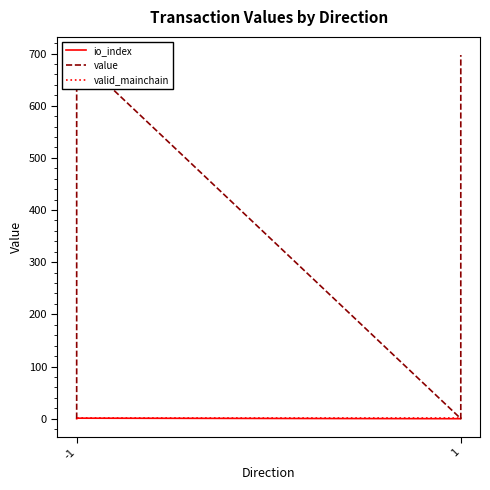

Which series has the largest range (max minus min)?

value